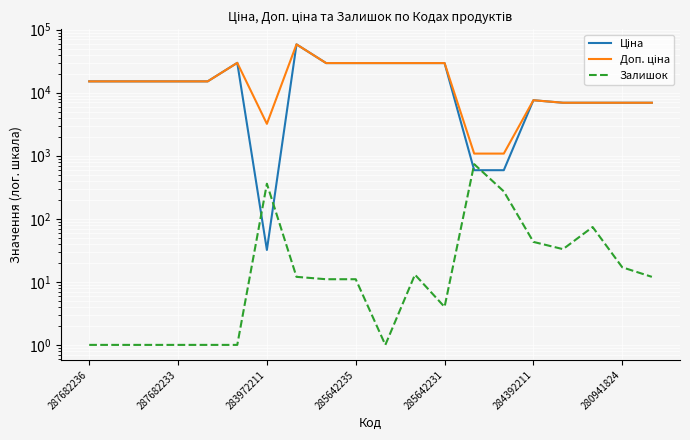

Which label corresponds to the smallest value in the chart?

287682236